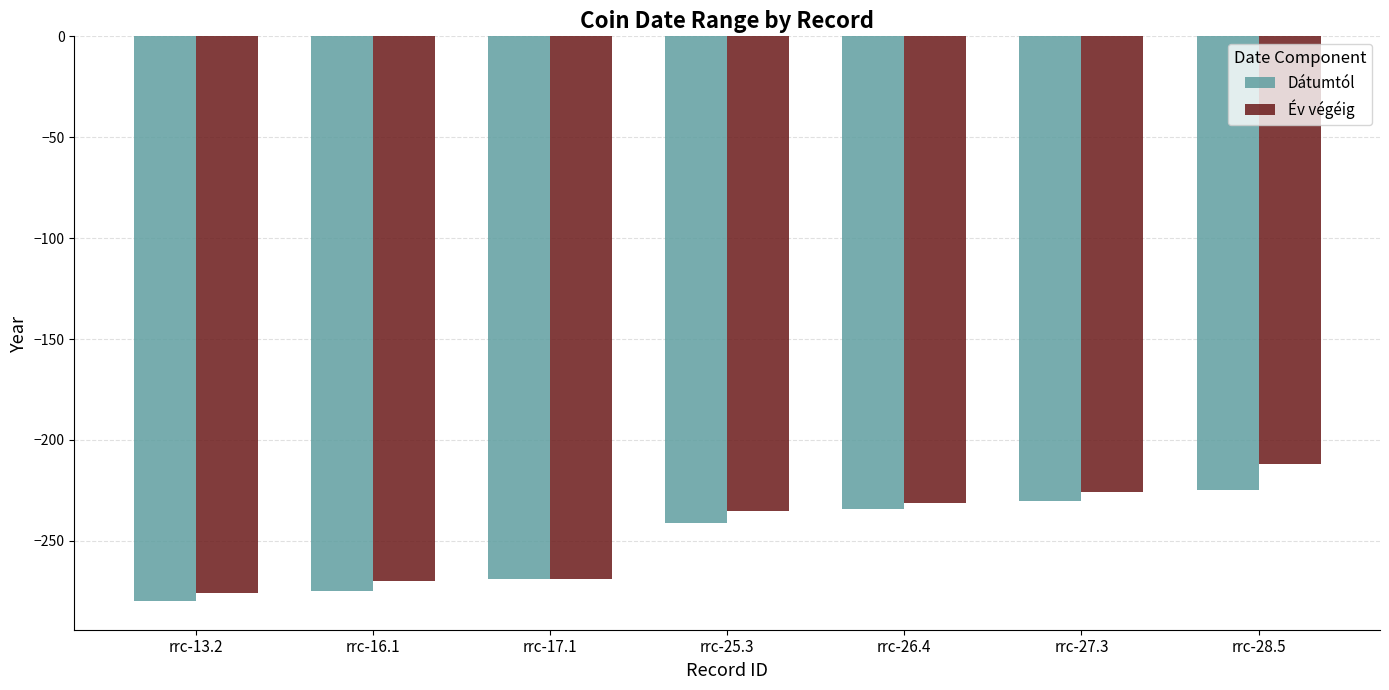

Between rrc-17.1 and rrc-26.4, which series saw the biggest shift?

Év végéig